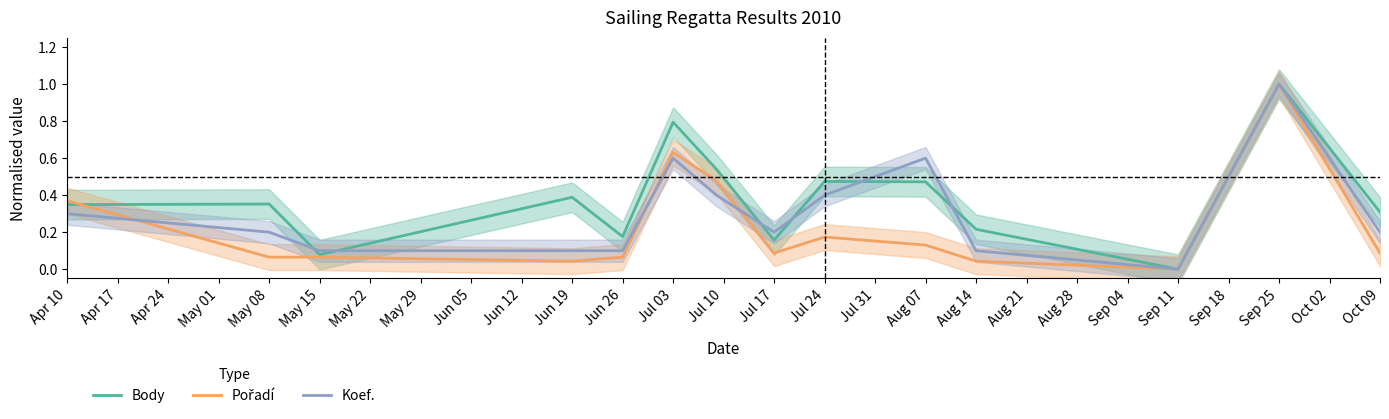

The Koef. series shows 0.1 at Jul 24. True or false?

False